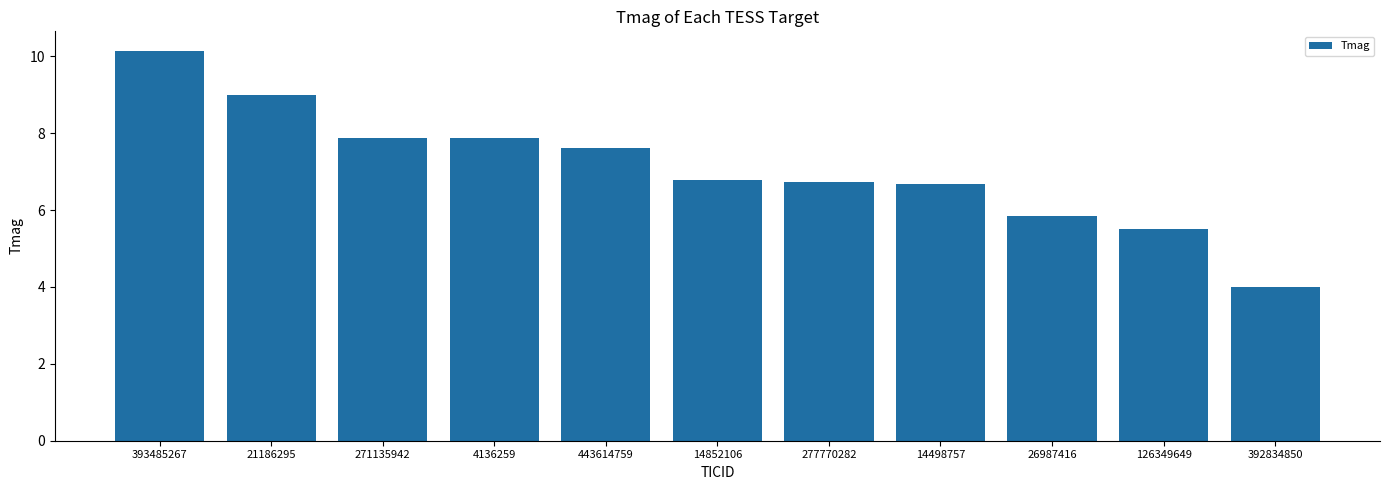

What value does the data have at 4136259?

7.9